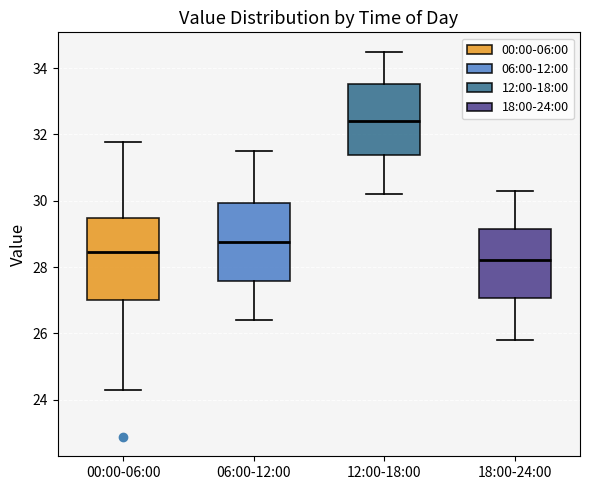

Which box's median line is the lowest?

18:00-24:00